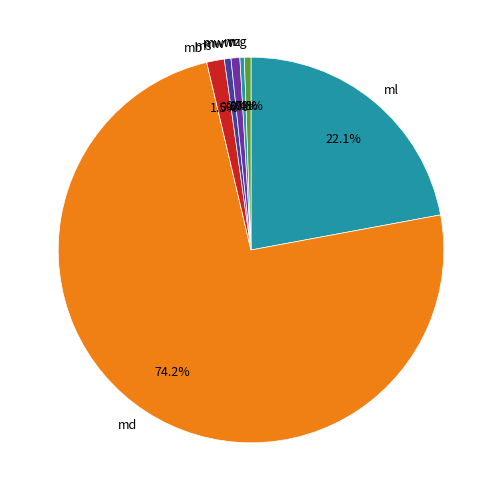

Is there any slice that represents more than half of the pie?

Yes